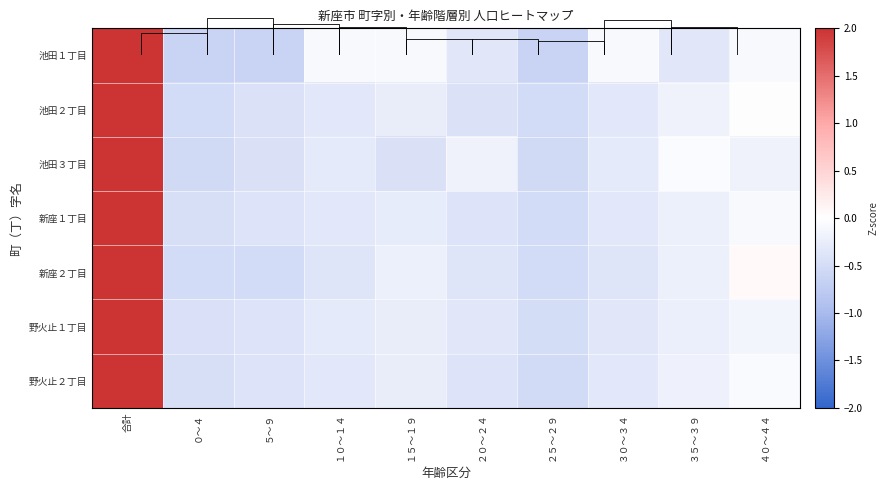

List the labels in order of 野火止２丁目 value, largest first.

合計, ４０～４４, ３５～３９, １５～１９, １０～１４, ３０～３４, ５～９, ２０～２４, ０～４, ２５～２９